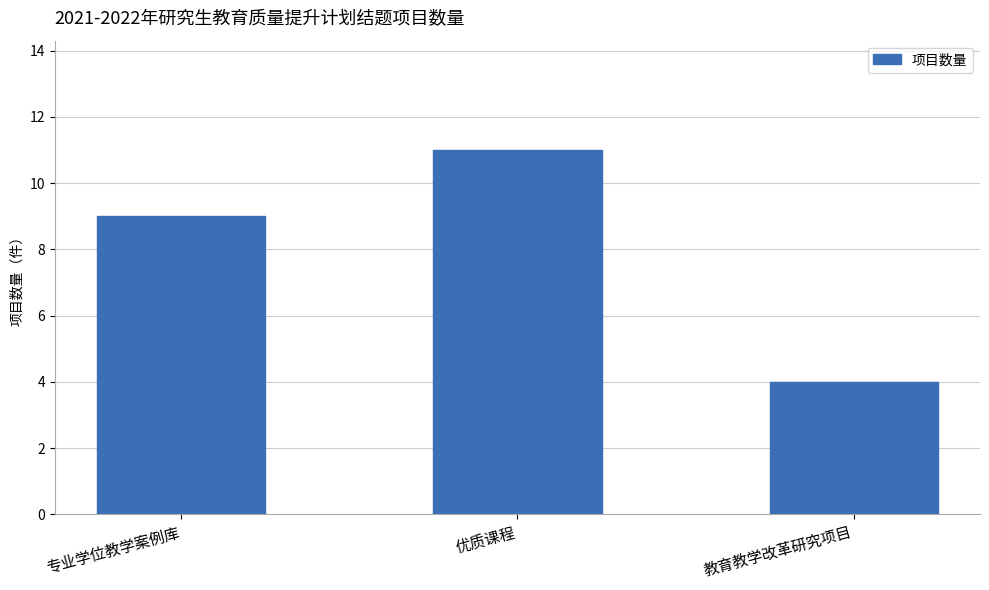

What is the ratio of the value at 教育教学改革研究项目 to the value at 专业学位教学案例库?

0.4